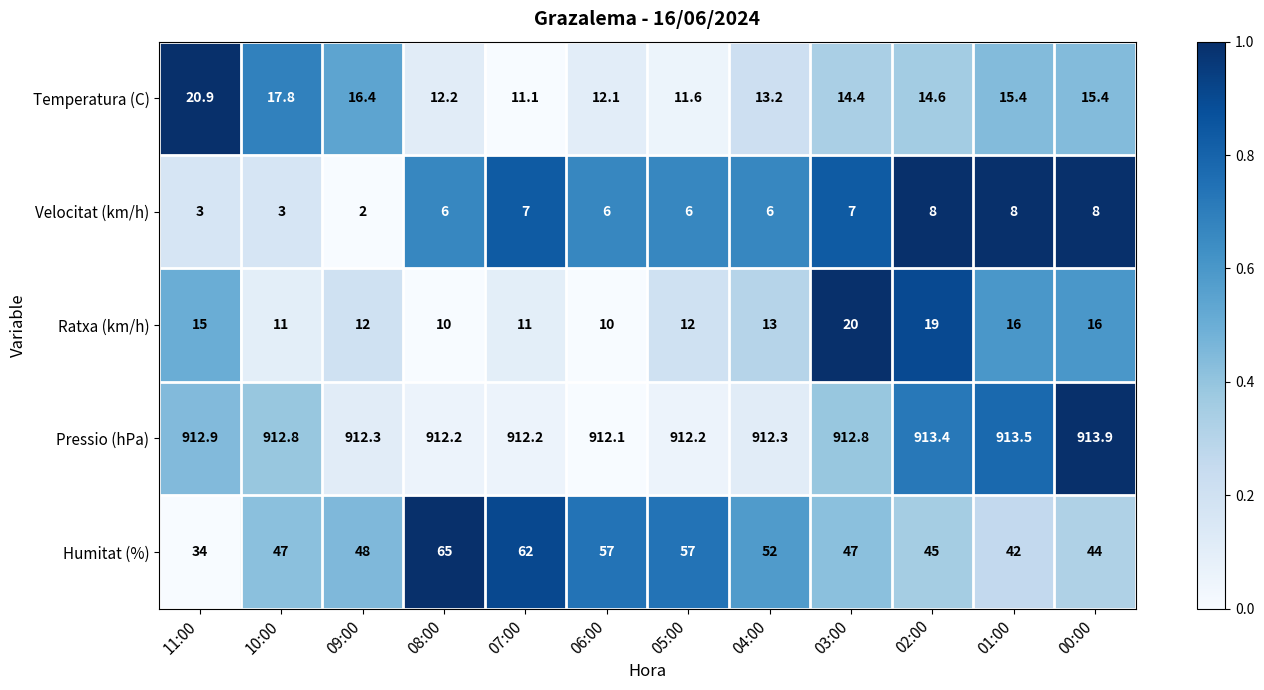

What value does the Humitat (%) series have at 04:00?

52.0